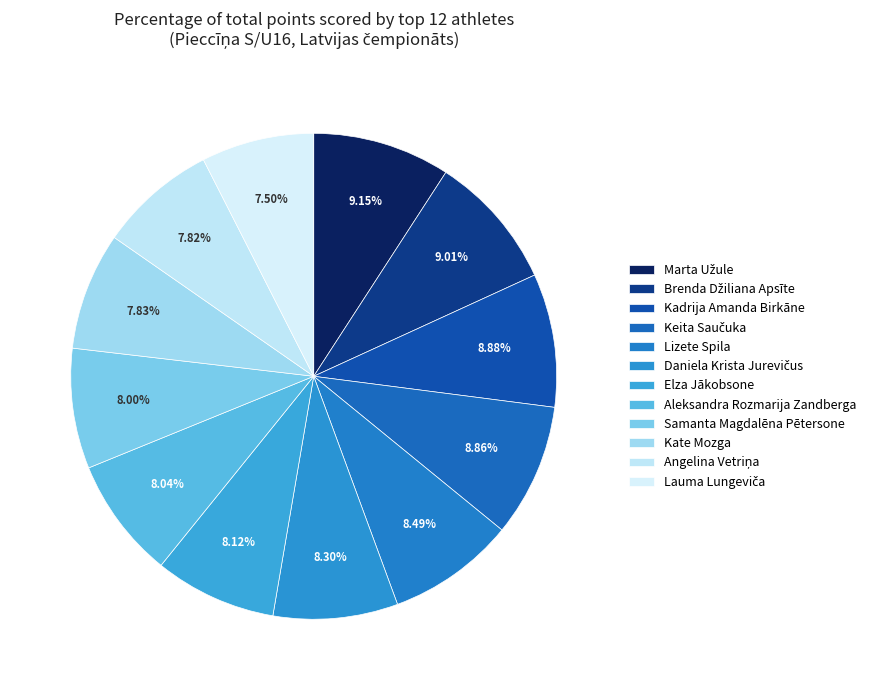

How many slices are in this pie chart?

12